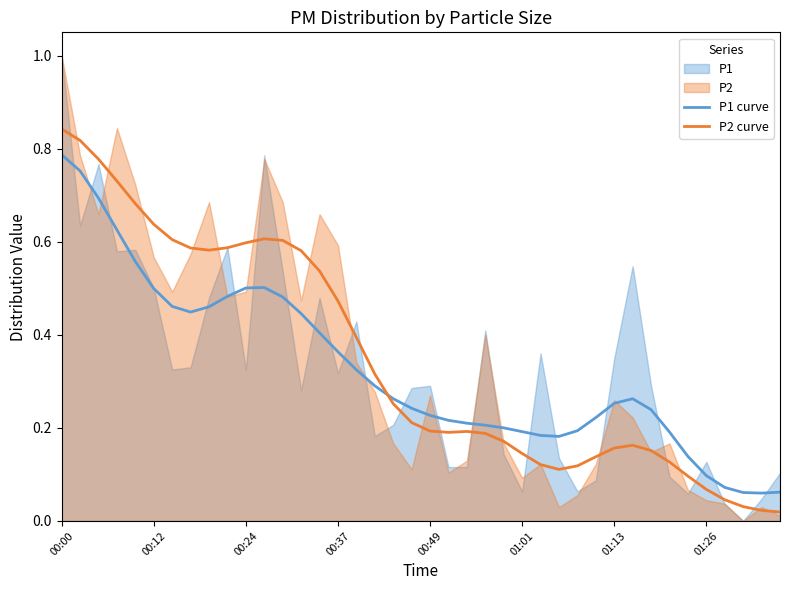

Between which two adjacent categories do P2 curve and P1 curve first intersect?

17 and 18